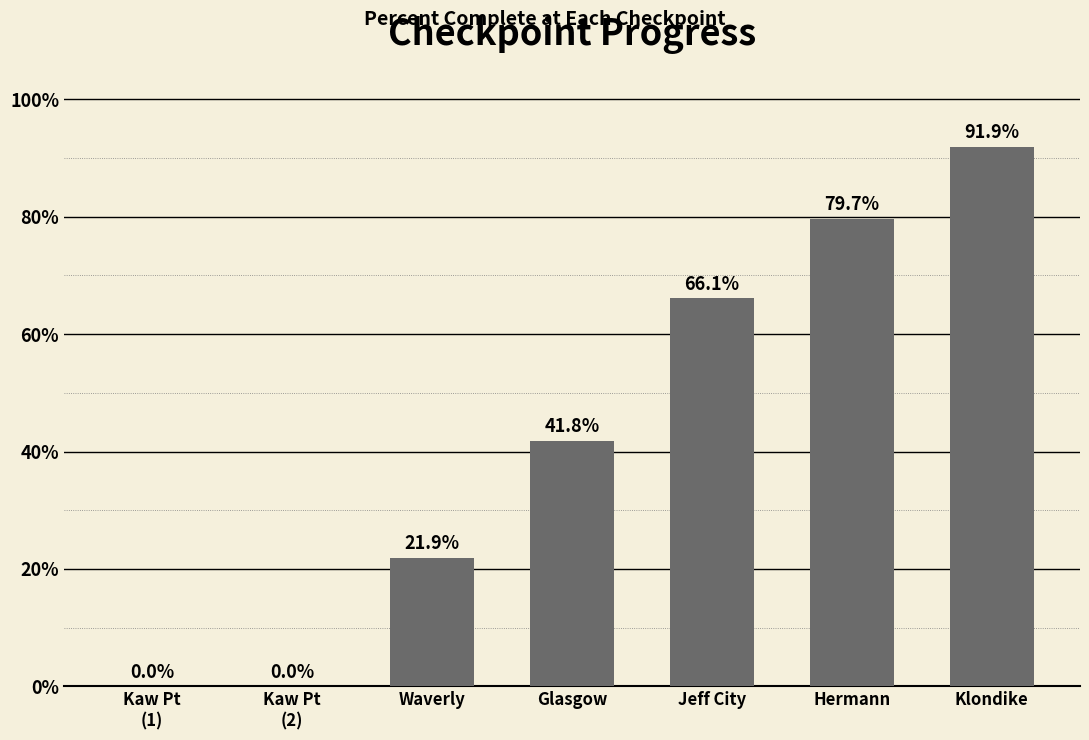

Reading left to right, transcribe all the data shown in this chart.

0.0	0.0	21.9	41.8	66.1	79.7	91.9